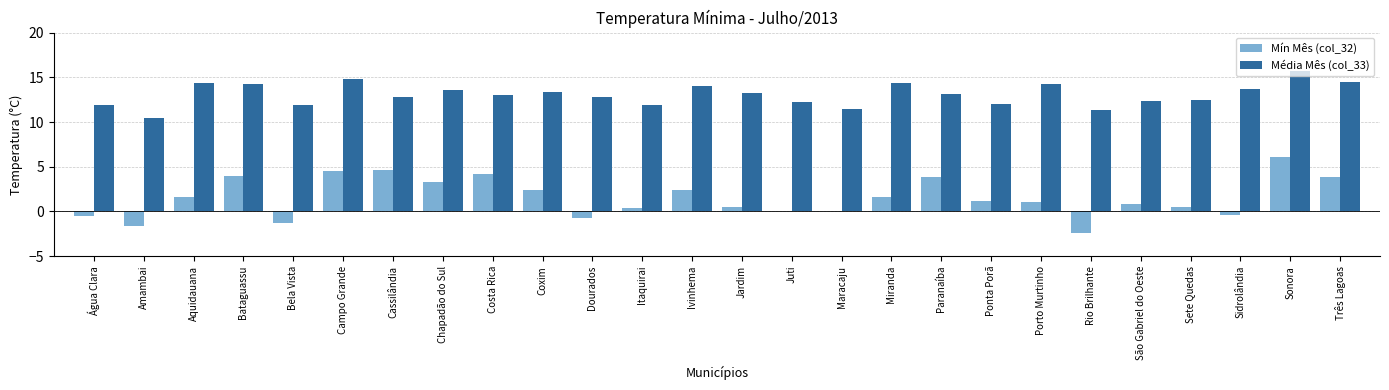

Between Bataguassu and Sidrolândia, which series saw the biggest shift?

Mín Mês (col_32)